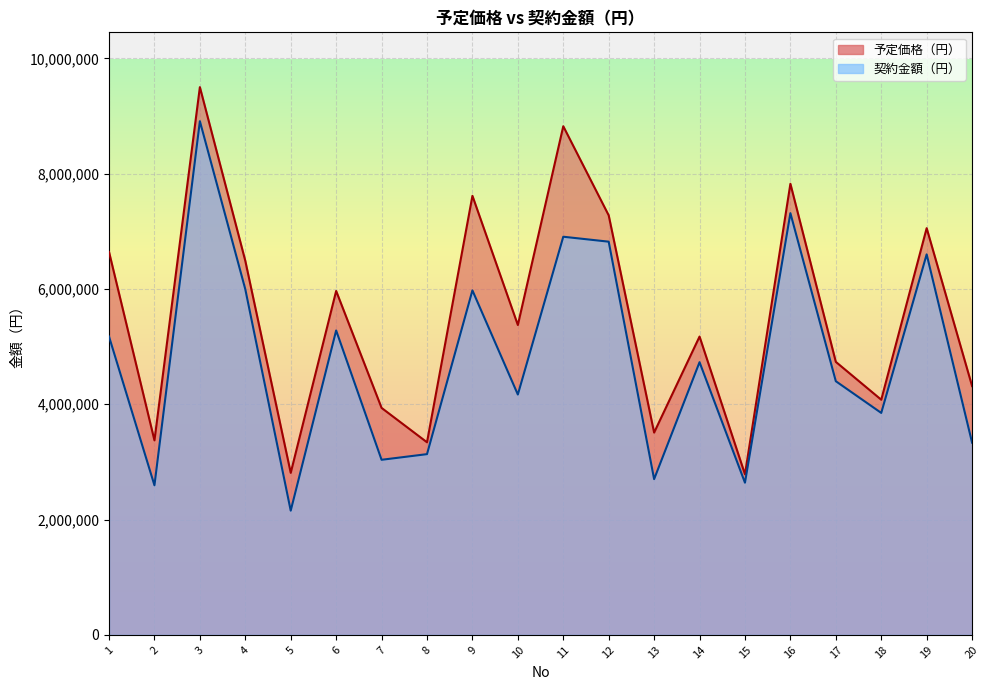

Is it true that 契約金額（円） equals 4831990 at 8?

False